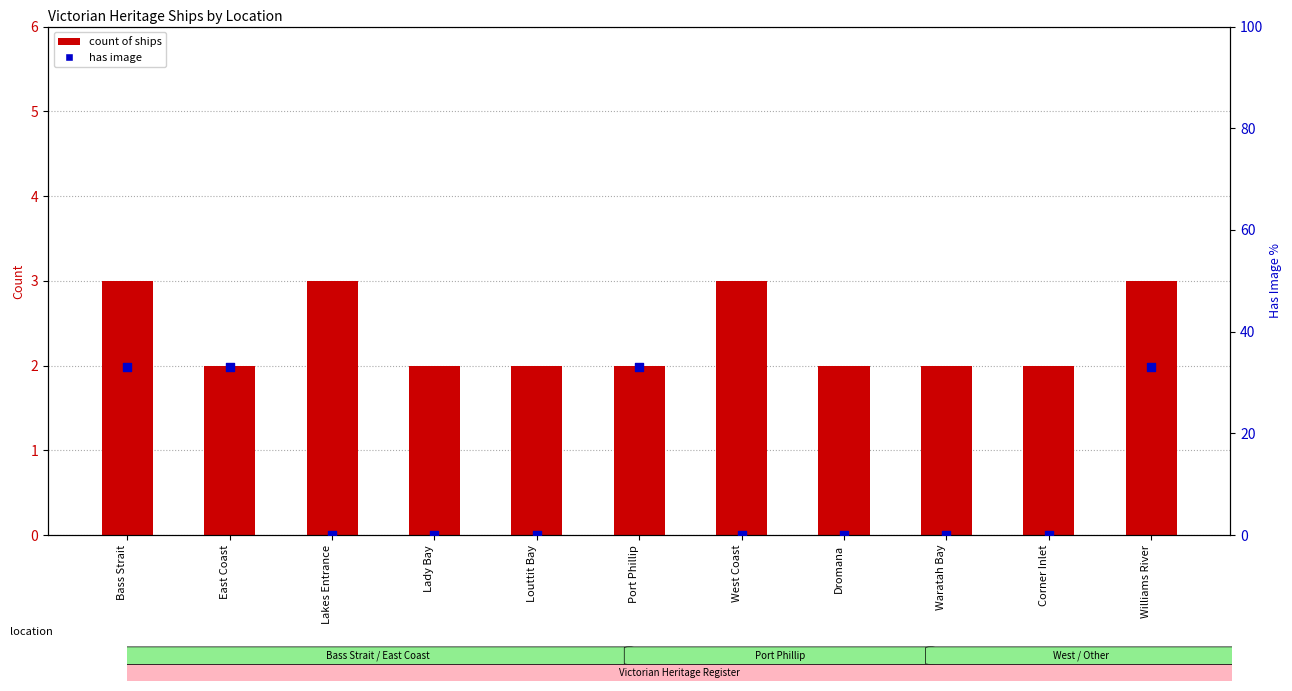

Which series contains the highest Y value?

has image